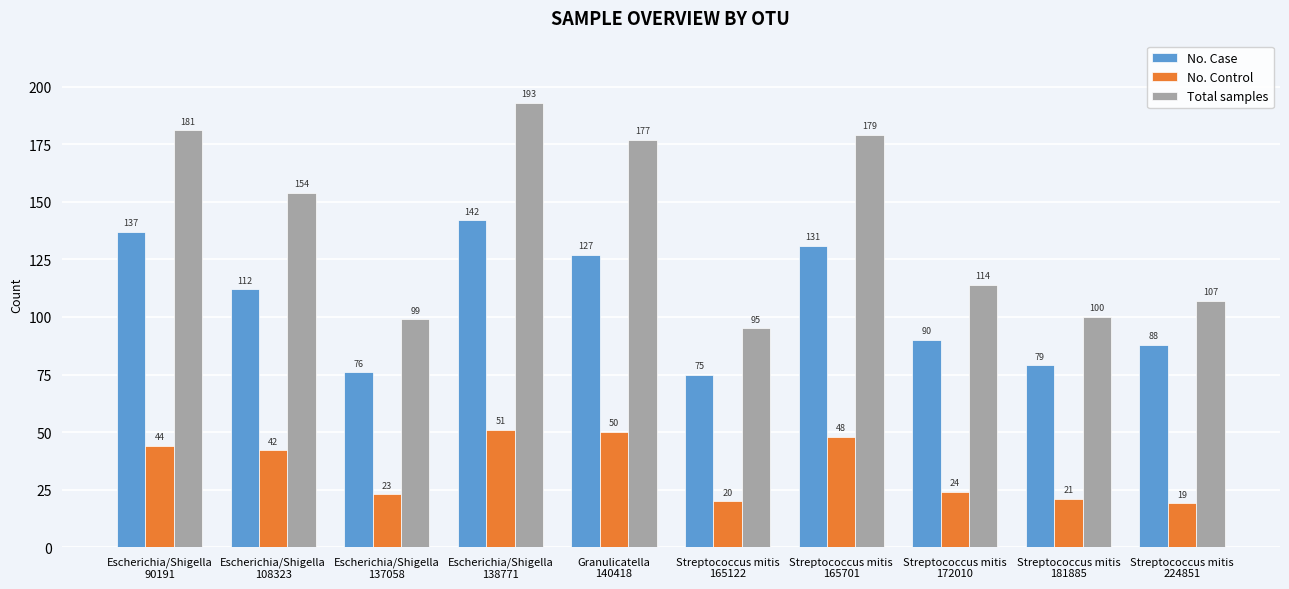

Reading left to right, extract all data points from this chart.

No. Case: 137	112	76	142	127	75	131	90	79	88
No. Control: 44	42	23	51	50	20	48	24	21	19
Total samples: 181	154	99	193	177	95	179	114	100	107